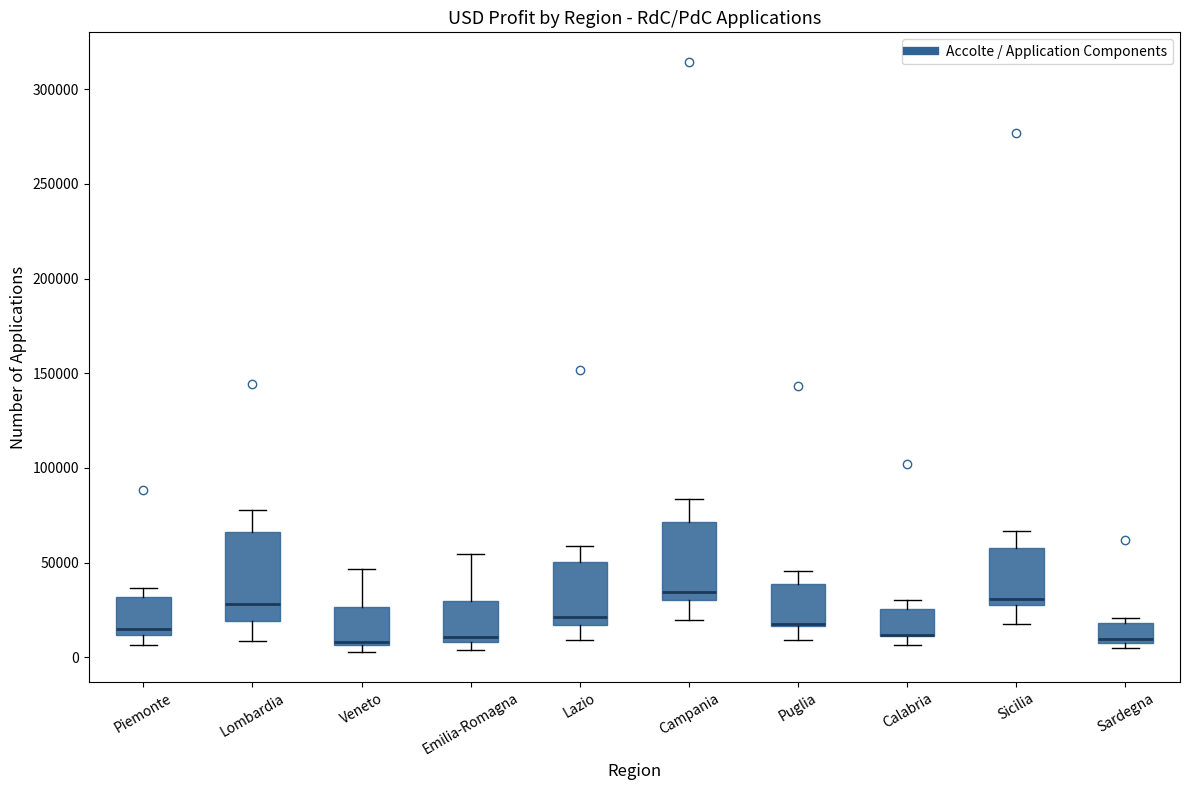

Reading left to right, read every box against the y-axis: the position of its median line, the range the box covers, and the ends of its whiskers. The values are not printed on the chart, so give them approximately, as read against the axis.

Piemonte: median 15000, box 10000 to 30000, whiskers 5000 to 35000
Lombardia: median 30000, box 20000 to 65000, whiskers 10000 to 75000
Veneto: median 10000, box 5000 to 25000, whiskers 0 to 45000
Emilia-Romagna: median 10000 (just above the box's lower edge), box 10000 to 30000, whiskers 5000 to 55000
Lazio: median 20000, box 15000 to 50000, whiskers 10000 to 60000
Campania: median 35000, box 30000 to 70000, whiskers 20000 to 85000
Puglia: median 15000 (drawn on the box's lower edge), box 15000 to 40000, whiskers 10000 to 45000
Calabria: median 10000 (drawn on the box's lower edge), box 10000 to 25000, whiskers 5000 to 30000
Sicilia: median 30000 (just above the box's lower edge), box 30000 to 60000, whiskers 20000 to 65000
Sardegna: median 10000 (just above the box's lower edge), box 10000 to 20000, whiskers 5000 to 20000 (just above the box's upper edge)